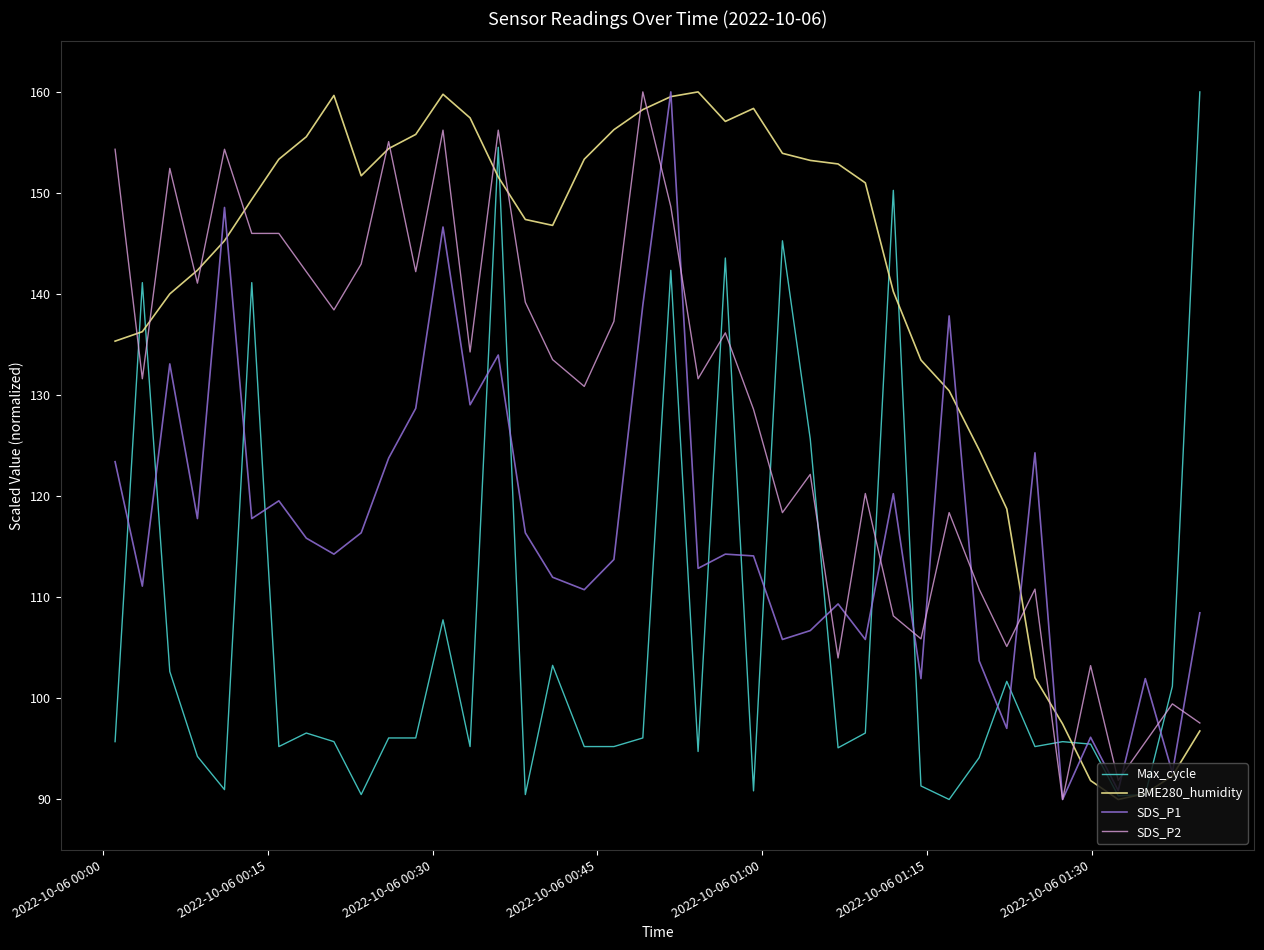

Is this an area chart (filled region under the line)?

No